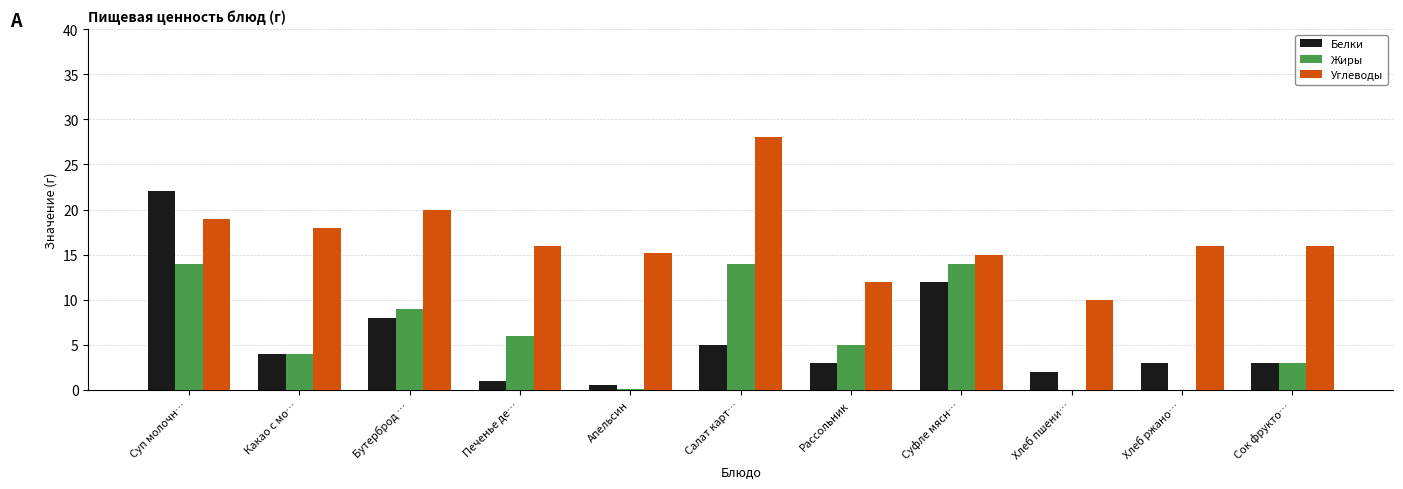

Which label corresponds to the largest value in the chart?

Салат карт…